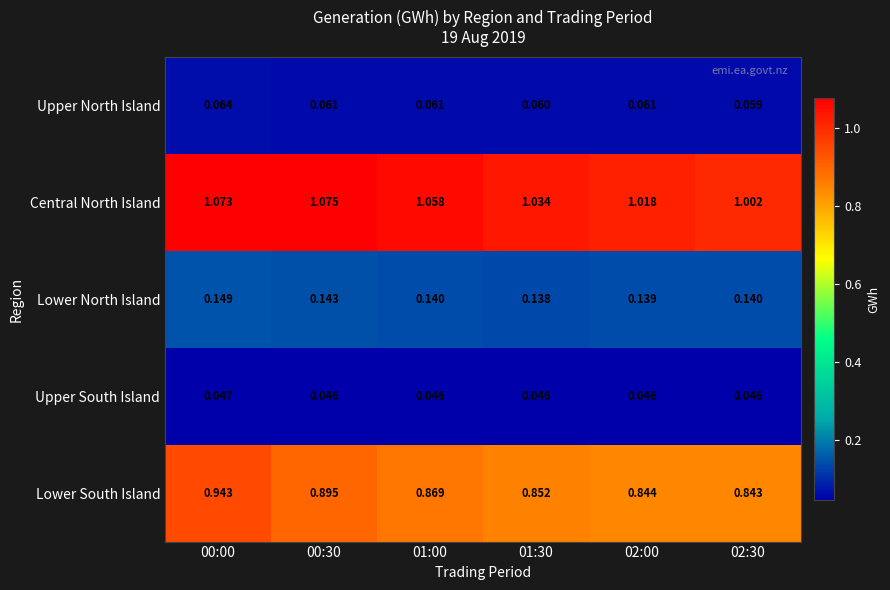

Which series has the largest total across all categories?

Central North Island